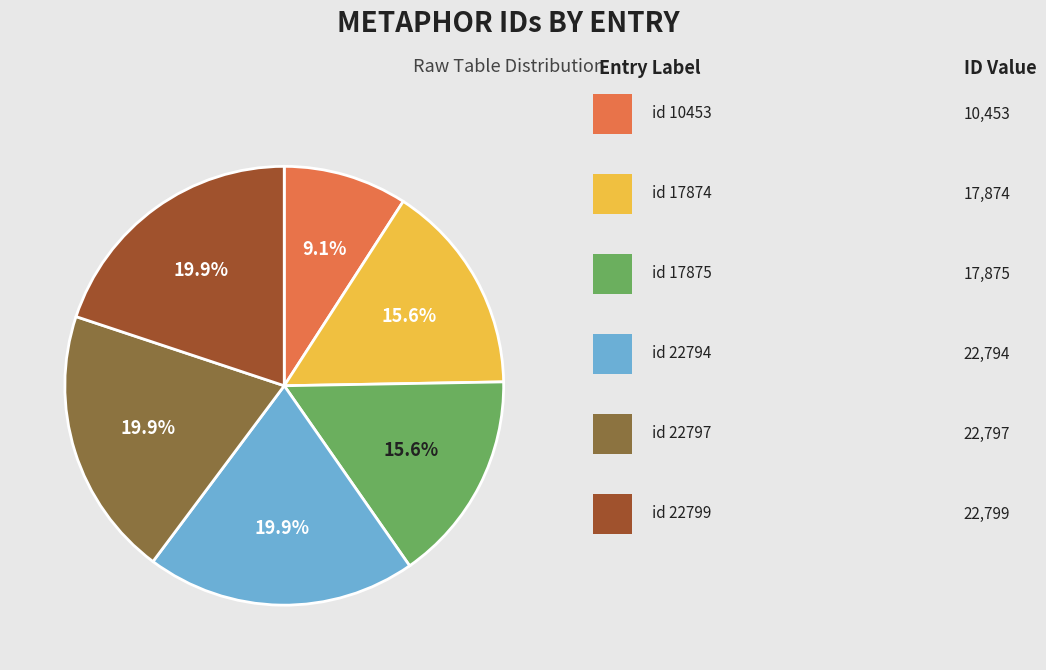

Is there any slice that represents more than half of the pie?

No